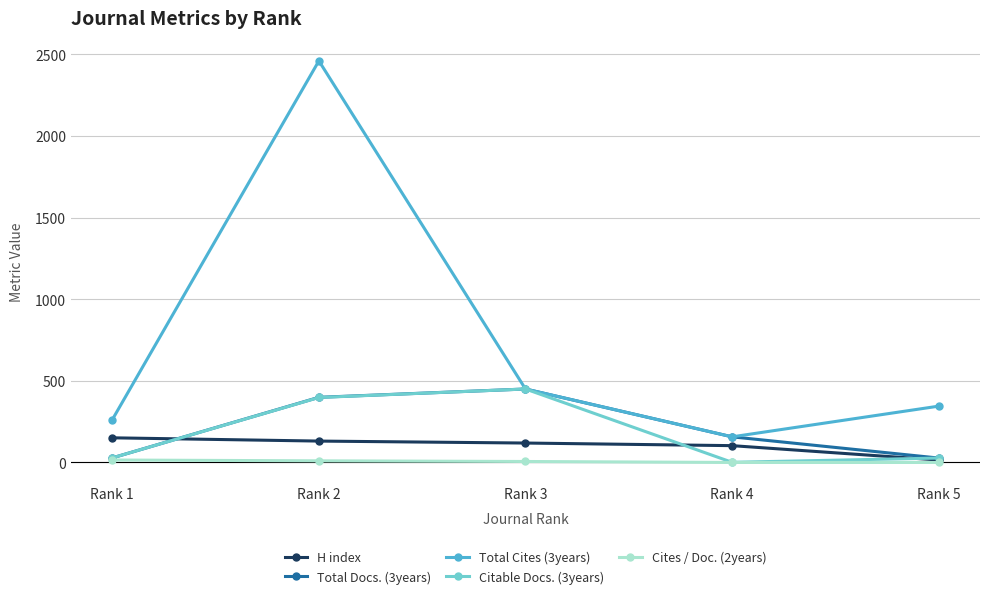

How many lines are shown in the chart?

5